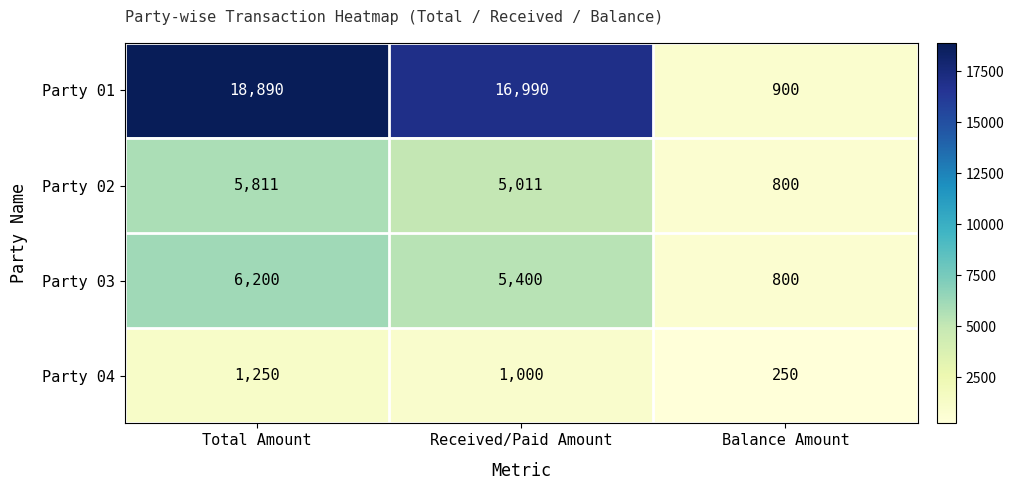

List the labels in order of Party 03 value, largest first.

Total Amount, Received/Paid Amount, Balance Amount